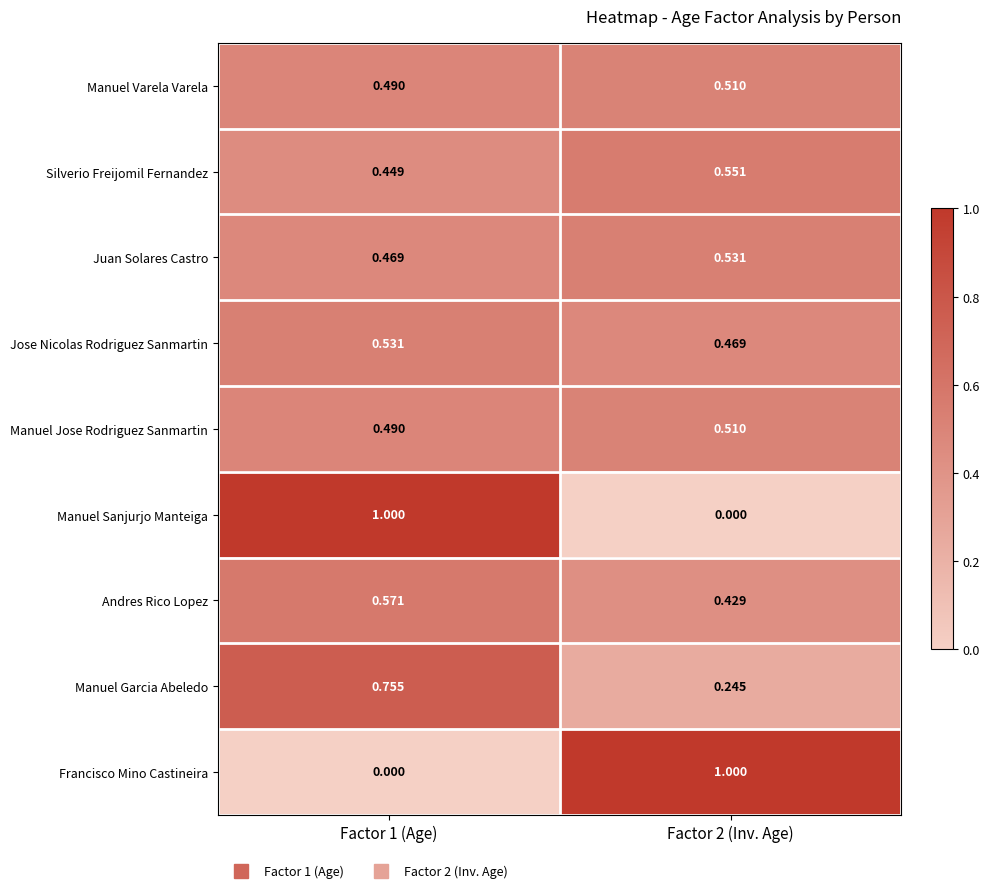

List the series in order of their peak value, lowest first.

Manuel Varela Varela, Manuel Jose Rodriguez Sanmartin, Juan Solares Castro, Jose Nicolas Rodriguez Sanmartin, Silverio Freijomil Fernandez, Andres Rico Lopez, Manuel Garcia Abeledo, Manuel Sanjurjo Manteiga, Francisco Mino Castineira